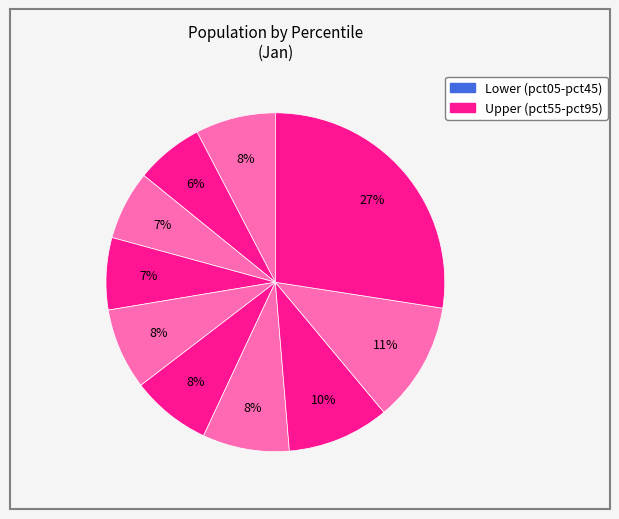

Is there any slice that represents more than half of the pie?

No